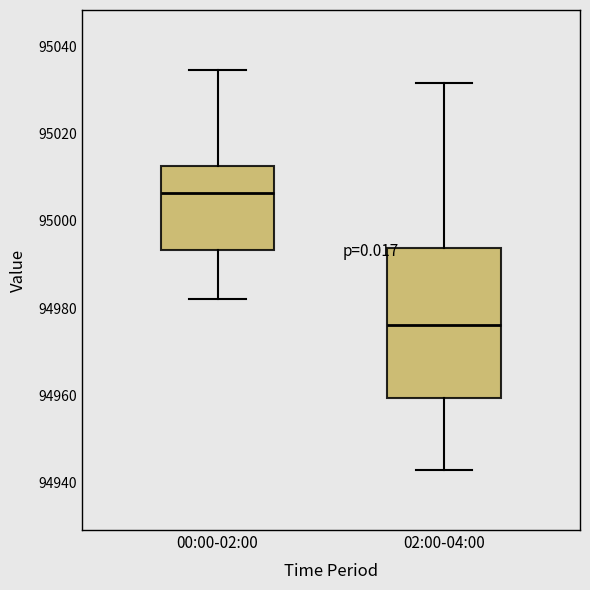

Which box is the tallest, from its lower edge to its upper edge?

02:00-04:00